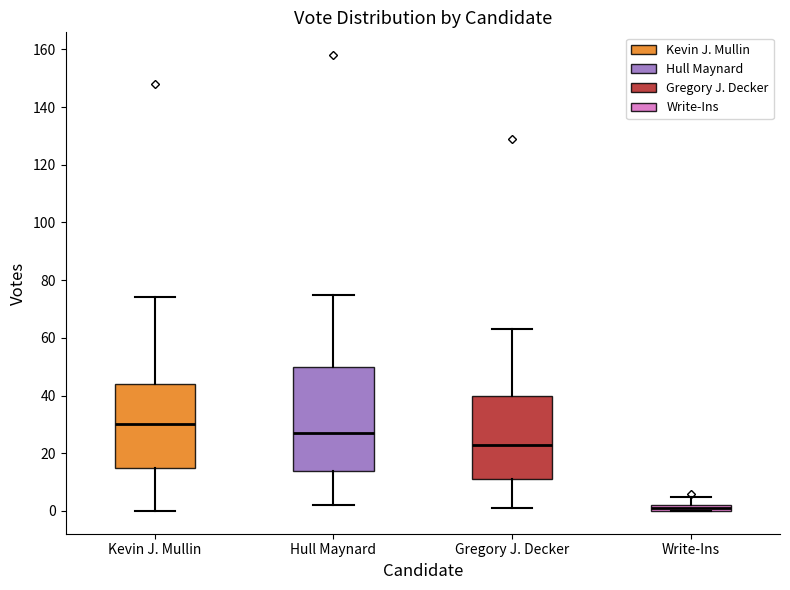

Which box is the tallest, from its lower edge to its upper edge?

Hull Maynard